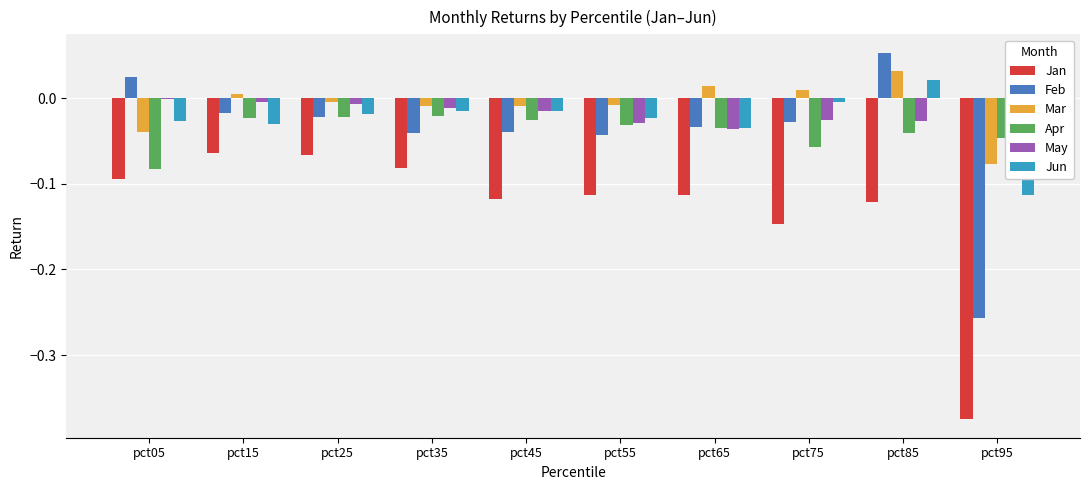

Reading left to right, transcribe all the data shown in this chart.

Jan: pct05=-0.1	pct15=-0.1	pct25=-0.1	pct35=-0.1	pct45=-0.1	pct55=-0.1	pct65=-0.1	pct75=-0.1	pct85=-0.1	pct95=-0.4
Feb: pct05=0.0	pct15=-0.0	pct25=-0.0	pct35=-0.0	pct45=-0.0	pct55=-0.0	pct65=-0.0	pct75=-0.0	pct85=0.1	pct95=-0.3
Mar: pct05=-0.0	pct15=0.0	pct25=-0.0	pct35=-0.0	pct45=-0.0	pct55=-0.0	pct65=0.0	pct75=0.0	pct85=0.0	pct95=-0.1
Apr: pct05=-0.1	pct15=-0.0	pct25=-0.0	pct35=-0.0	pct45=-0.0	pct55=-0.0	pct65=-0.0	pct75=-0.1	pct85=-0.0	pct95=-0.0
May: pct05=-0.0	pct15=-0.0	pct25=-0.0	pct35=-0.0	pct45=-0.0	pct55=-0.0	pct65=-0.0	pct75=-0.0	pct85=-0.0	pct95=-0.1
Jun: pct05=-0.0	pct15=-0.0	pct25=-0.0	pct35=-0.0	pct45=-0.0	pct55=-0.0	pct65=-0.0	pct75=-0.0	pct85=0.0	pct95=-0.1